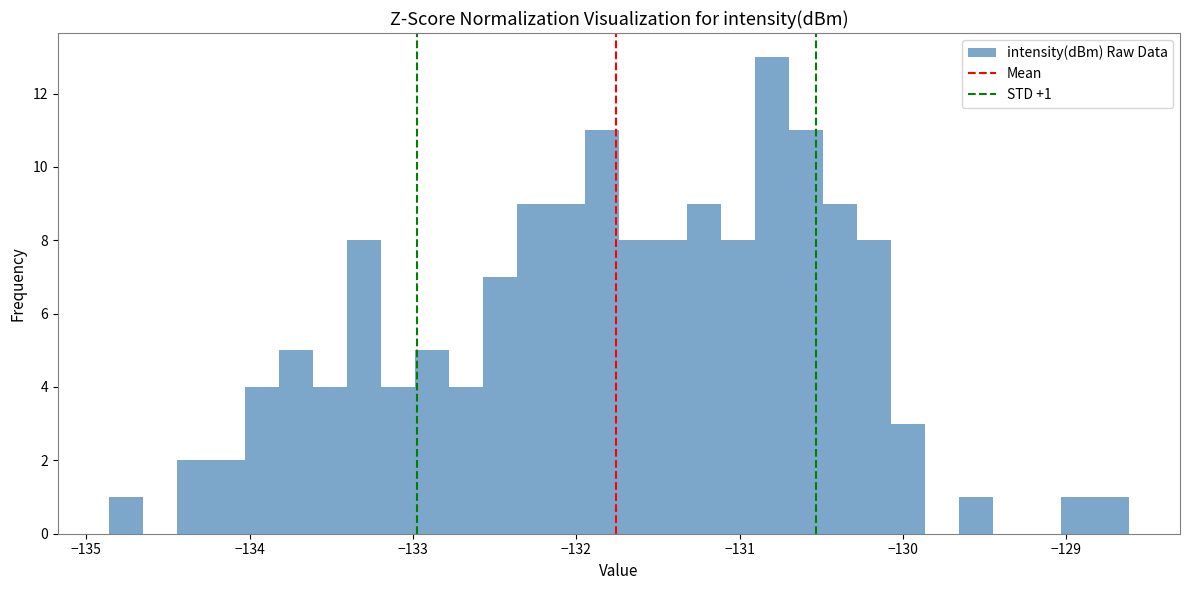

Around what value on the x-axis is the tallest bar? Give the approximate position of its centre, as read against the axis.

-130.8